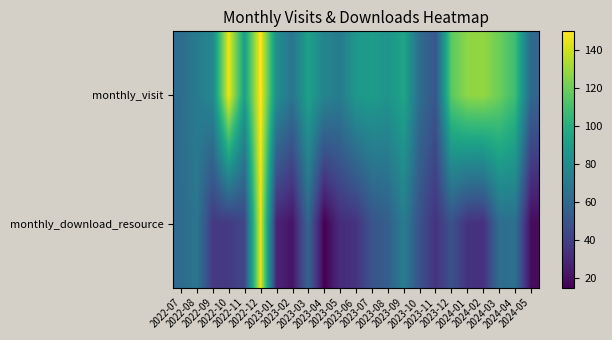

Which category has the lowest value across all series?

2023-04